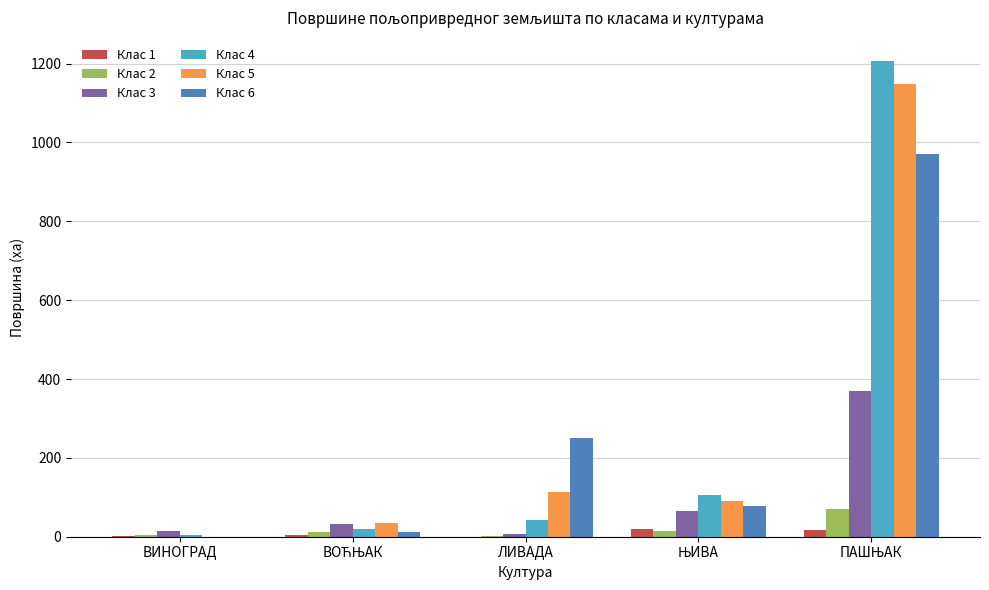

What is the sum of all Клас 4 values?

1377.5